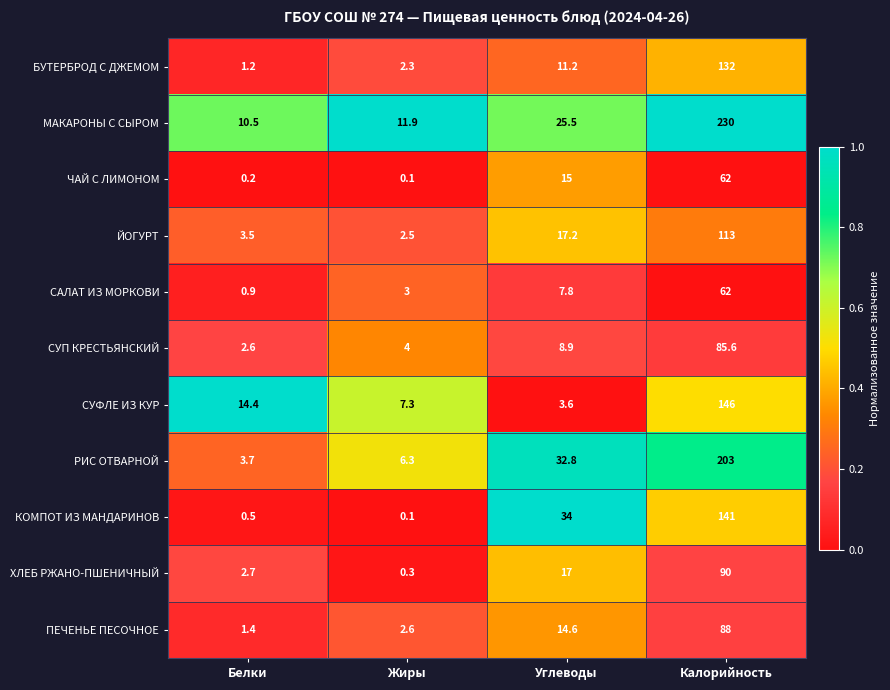

What is the difference between the maximum and minimum values in the САЛАТ ИЗ МОРКОВИ series?

61.1